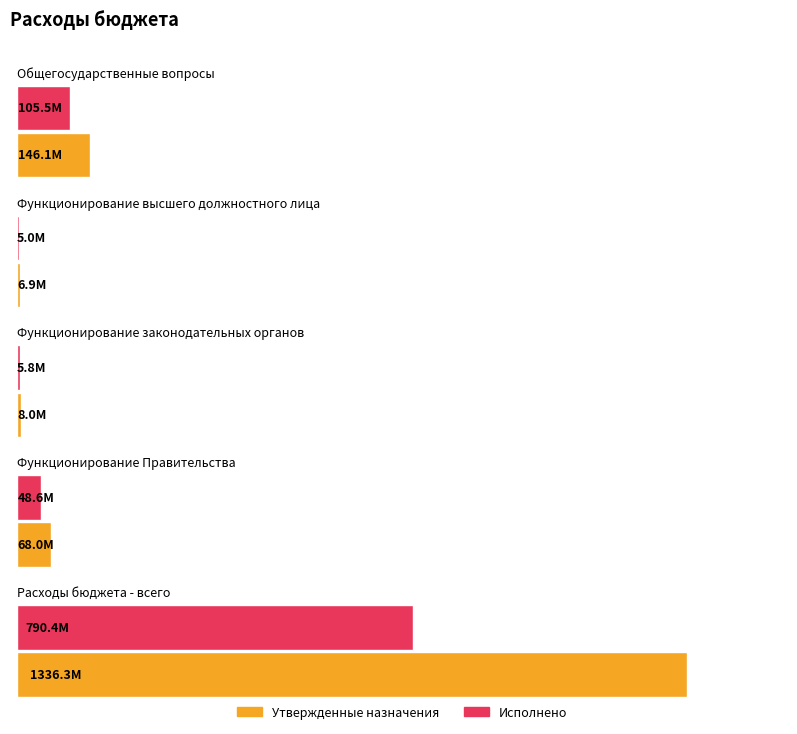

Is it true that Утвержденные назначения equals 1909483431.0 at Расходы бюджета - всего?

False